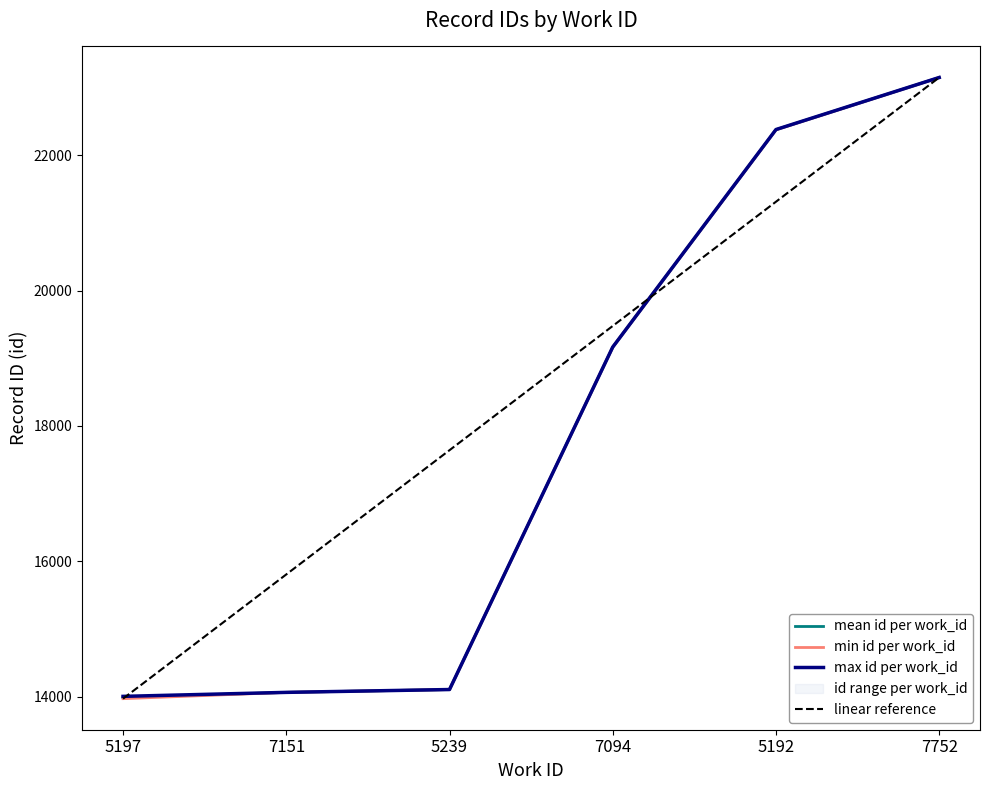

Is it true that linear reference equals 26249.8 at 7151?

False